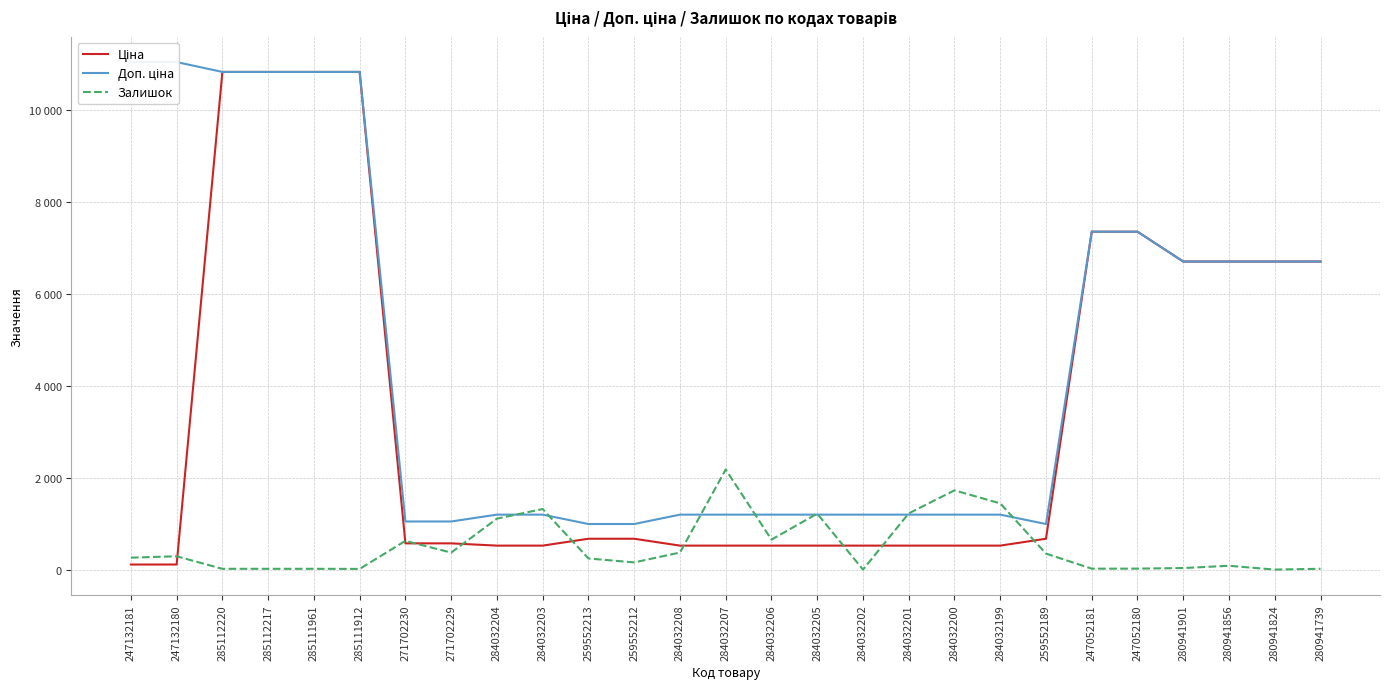

Reading right to left, list all the values displayed in this chart.

Ціна: 280941739=6710.2	280941824=6710.2	280941856=6710.2	280941901=6710.2	247052180=7360.2	247052181=7360.2	259552189=672.1	284032199=522.2	284032200=522.2	284032201=522.2	284032202=522.2	284032205=522.2	284032206=522.2	284032207=522.2	284032208=522.2	259552212=672.1	259552213=672.1	284032203=522.2	284032204=522.2	271702229=571.6	271702230=571.6	285111912=10840.1	285111961=10840.1	285112217=10840.1	285112220=10840.1	247132180=110.5	247132181=110.5
Доп. ціна: 280941739=6710.2	280941824=6710.2	280941856=6710.2	280941901=6710.2	247052180=7360.2	247052181=7360.2	259552189=992.7	284032199=1197.0	284032200=1197.0	284032201=1197.0	284032202=1197.0	284032205=1197.0	284032206=1197.0	284032207=1197.0	284032208=1197.0	259552212=992.7	259552213=992.7	284032203=1197.0	284032204=1197.0	271702229=1048.0	271702230=1048.0	285111912=10840.1	285111961=10840.1	285112217=10840.1	285112220=10840.1	247132180=11055.0	247132181=11055.0
Залишок: 280941739=18.0	280941824=0.0	280941856=83.0	280941901=34.0	247052180=21.0	247052181=20.0	259552189=348.0	284032199=1442.0	284032200=1726.0	284032201=1224.0	284032202=0.0	284032205=1219.0	284032206=653.0	284032207=2181.0	284032208=371.0	259552212=157.0	259552213=242.0	284032203=1319.0	284032204=1110.0	271702229=370.0	271702230=626.0	285111912=15.0	285111961=17.0	285112217=17.0	285112220=17.0	247132180=290.0	247132181=260.0